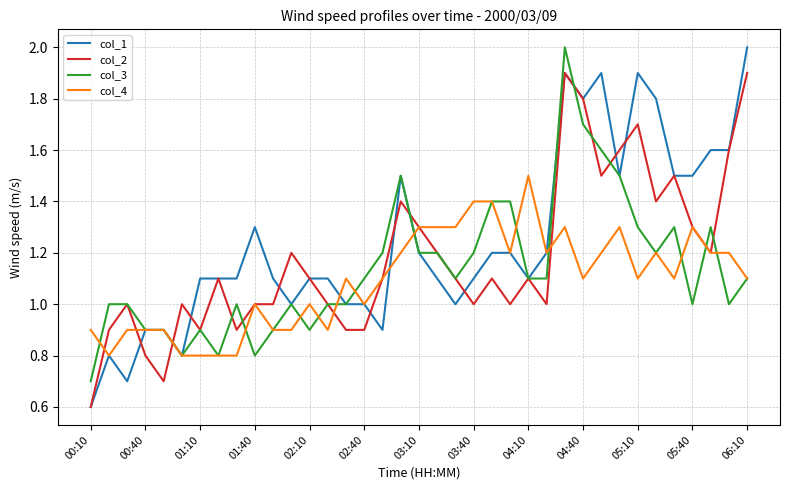

Which series has the largest range (max minus min)?

col_1